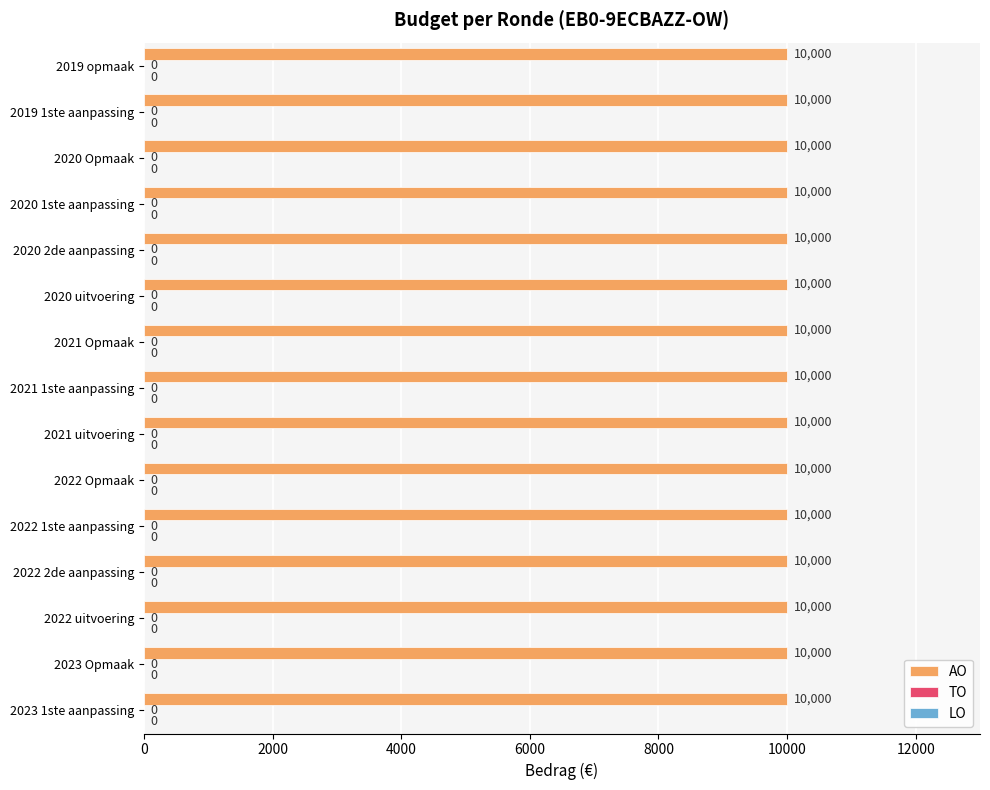

Which series has the largest total across all categories?

AO